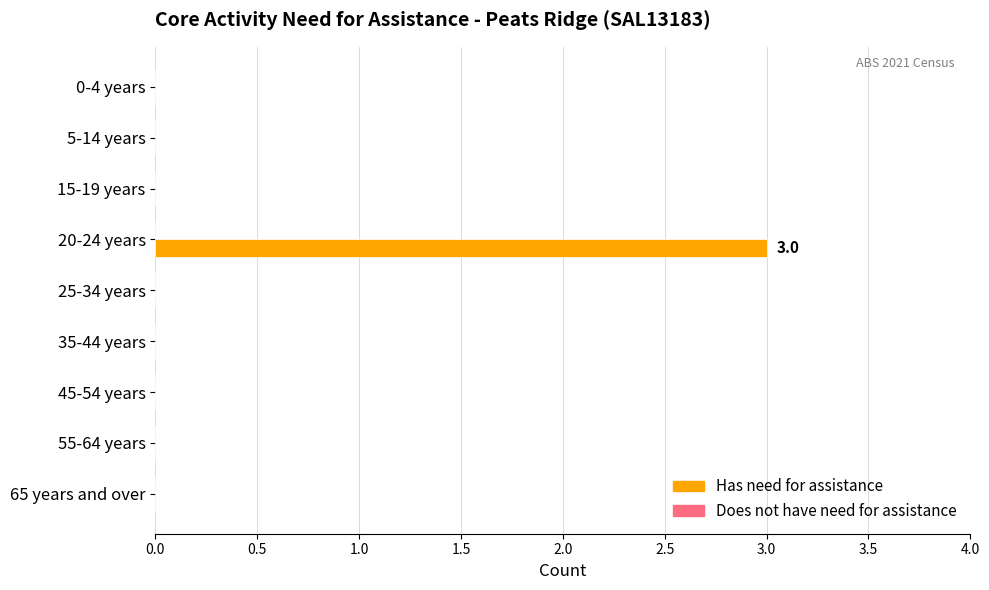

What is the sum of all values?

3